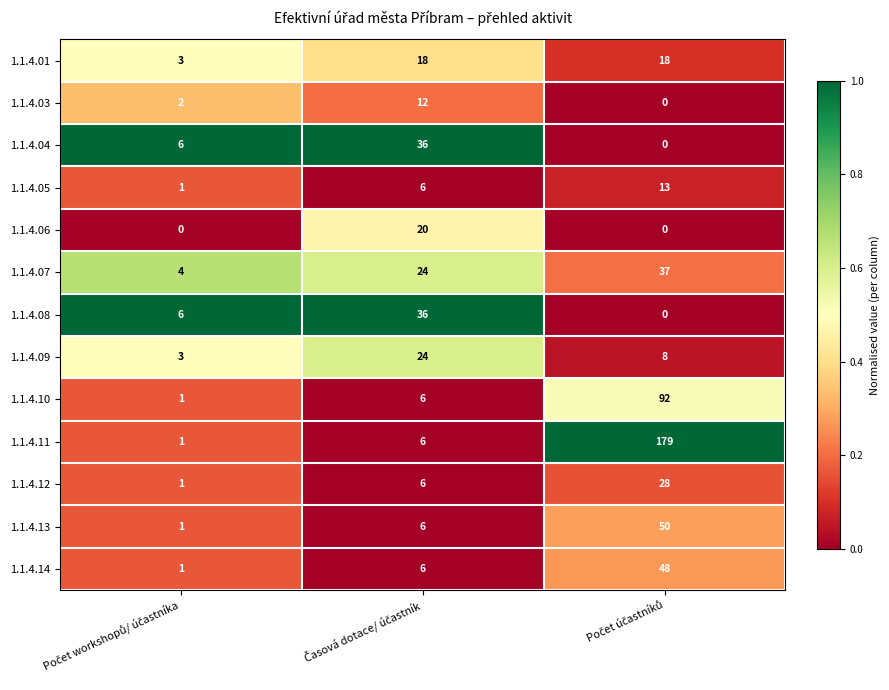

How many 1.1.4.07 values are between 4 and 37?

3